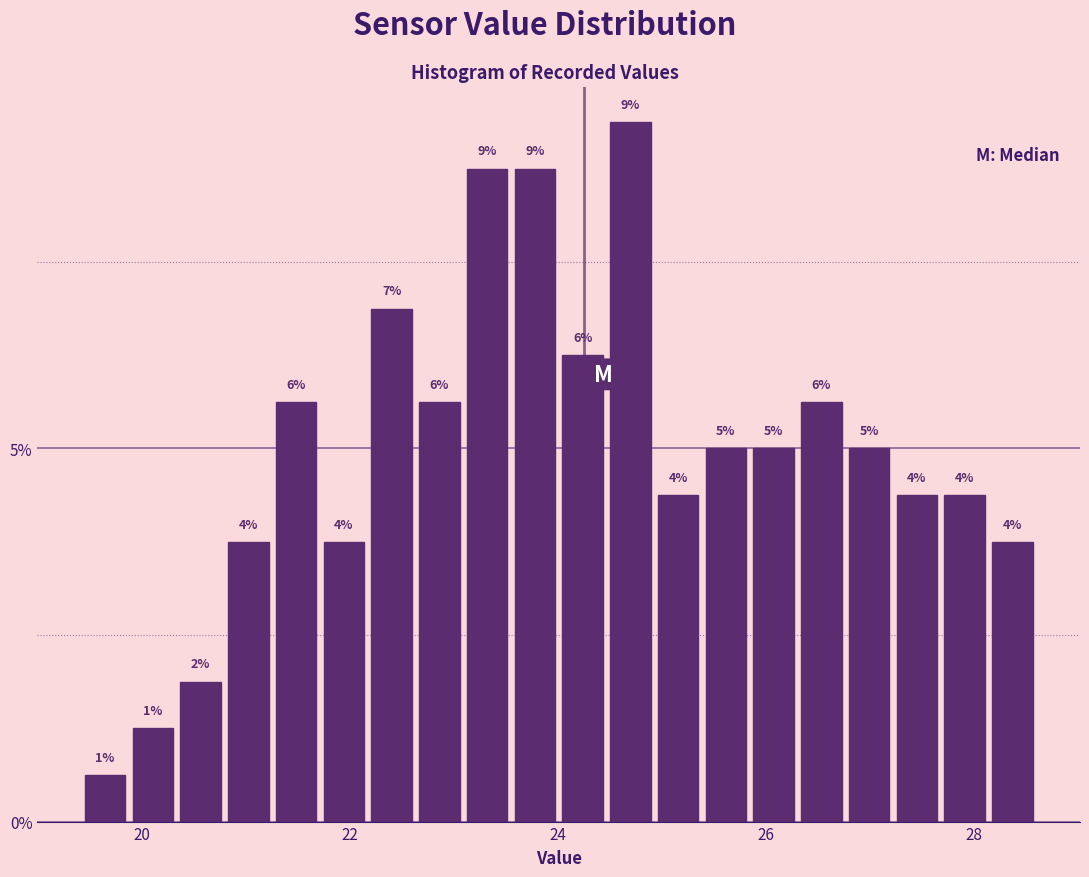

Around what value on the x-axis is the tallest bar? Give the approximate position of its centre, as read against the axis.

24.6